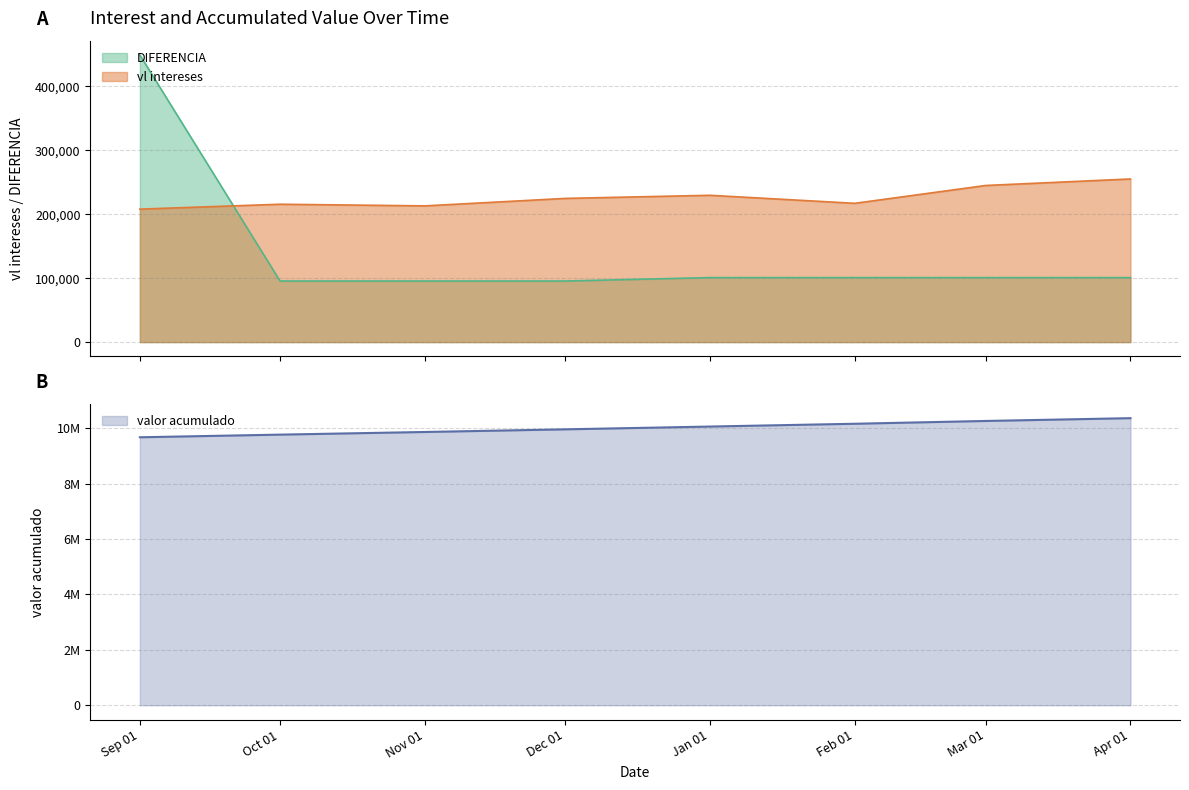

How many times do DIFERENCIA and vl intereses cross each other?

1